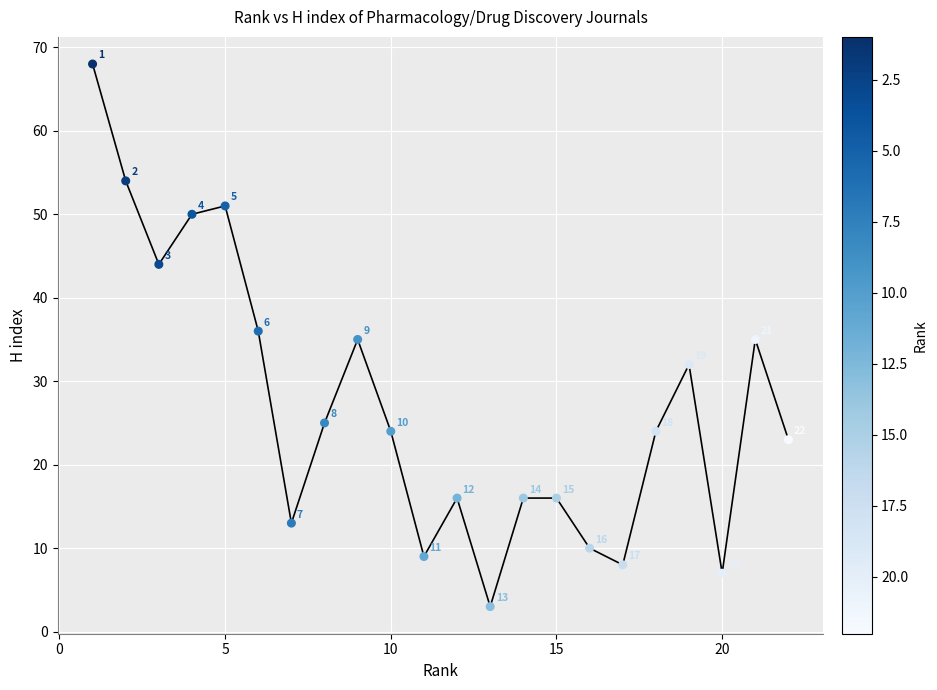

What is the range of Y values (max minus min)?

65